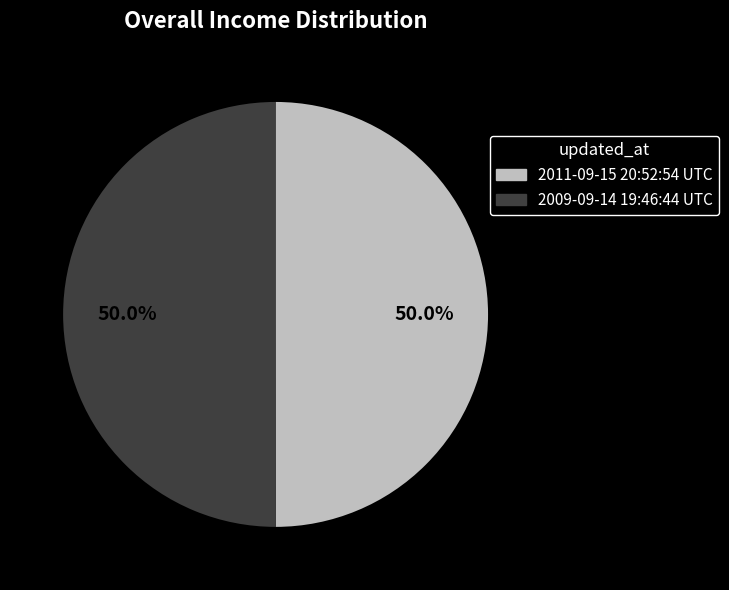

To the nearest percent, what portion does 2011-09-15 20:52:54 UTC represent?

50%